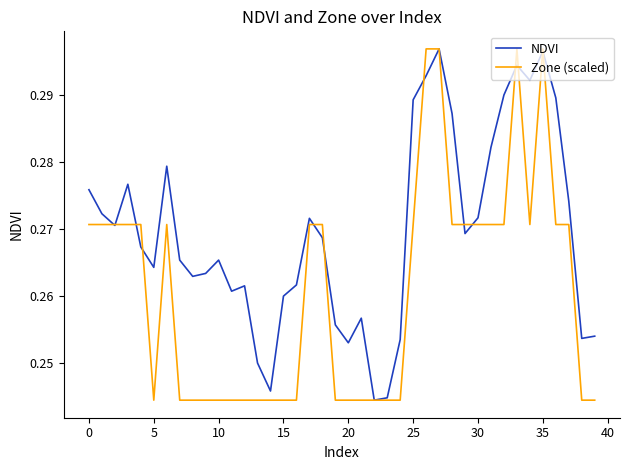

Which series has the largest total across all categories?

NDVI